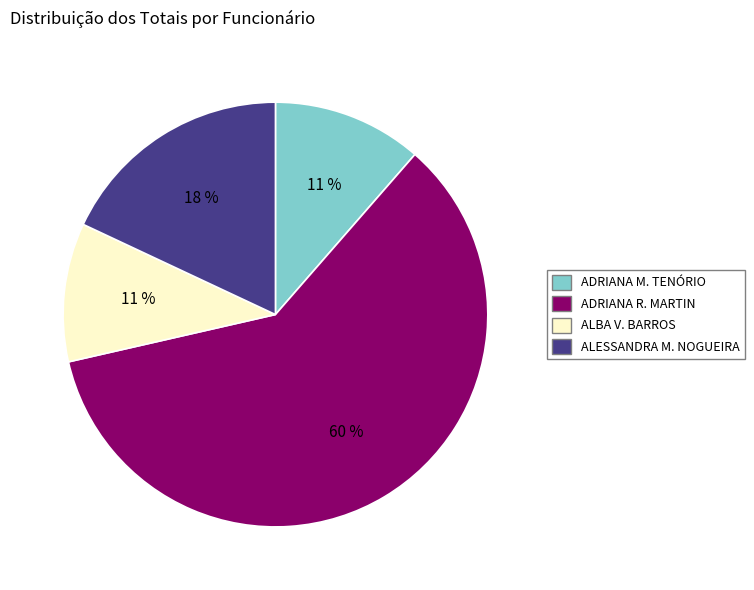

Combined, do ALESSANDRA M. NOGUEIRA and ADRIANA R. MARTIN account for over 50%?

Yes